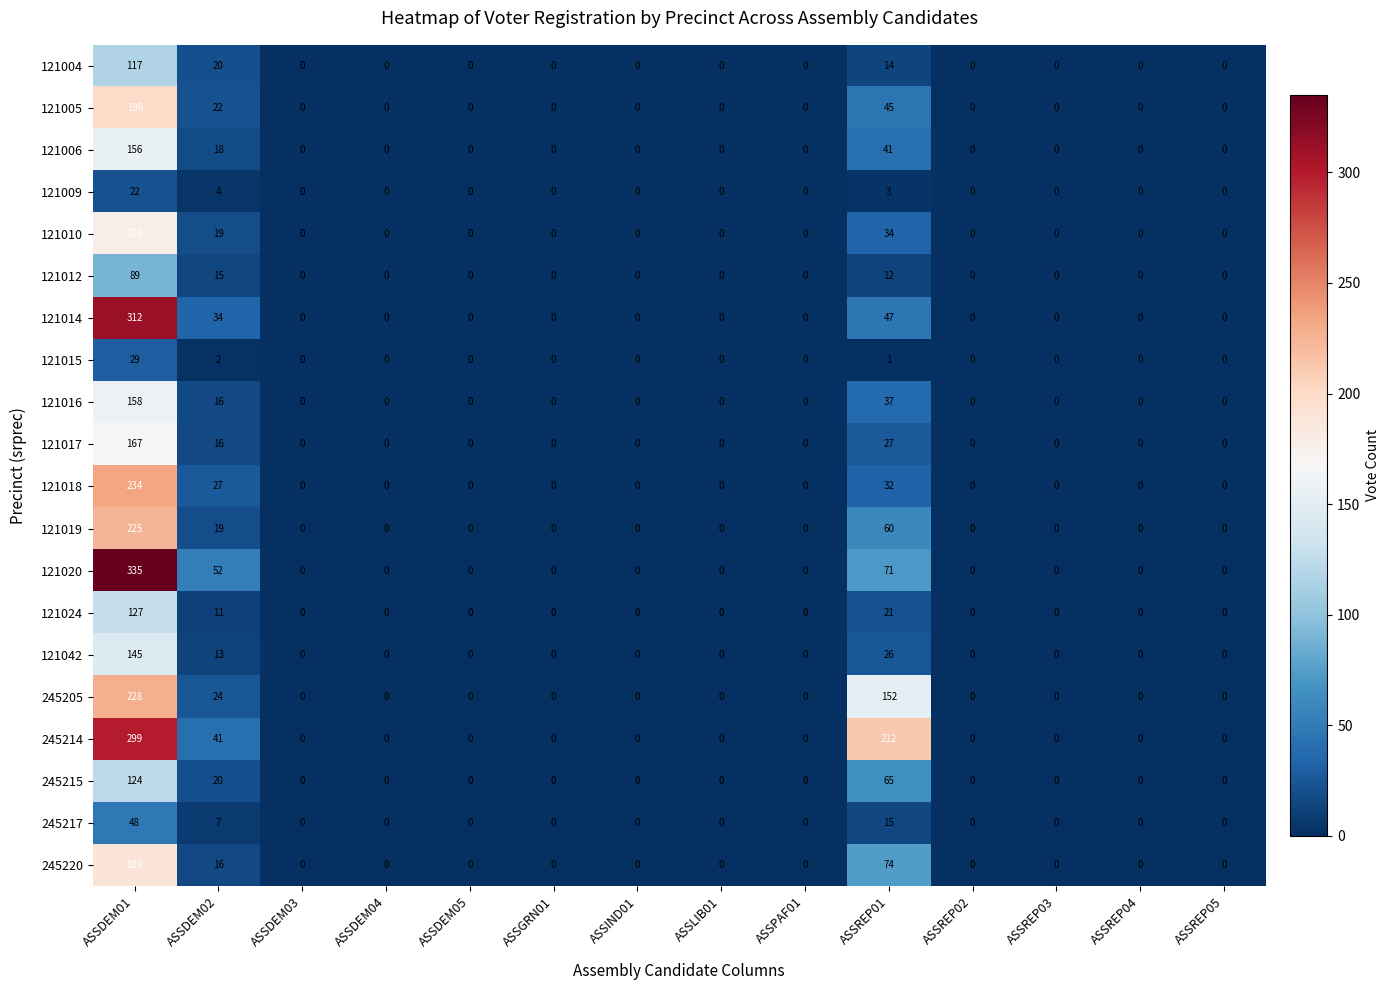

How many categories are shown in the chart?

14